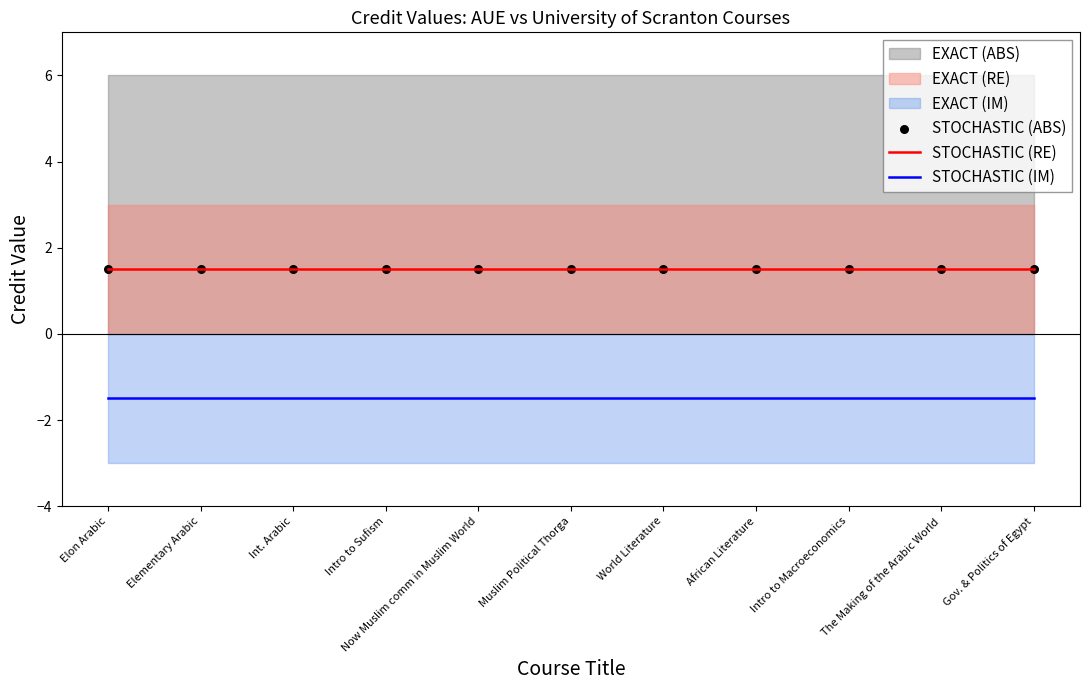

Which series contains the highest Y value?

STOCHASTIC (RE)